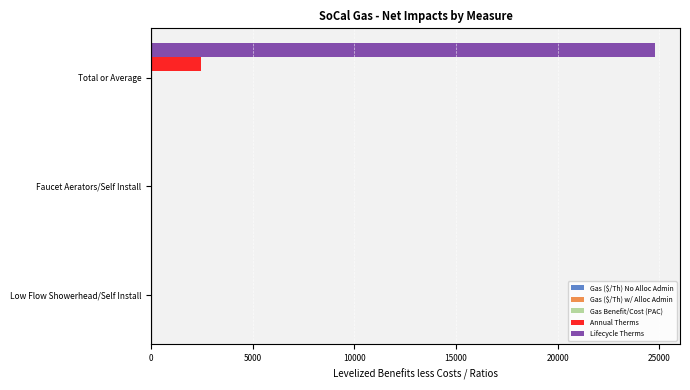

At which category is the sum across all series the highest?

Total or Average